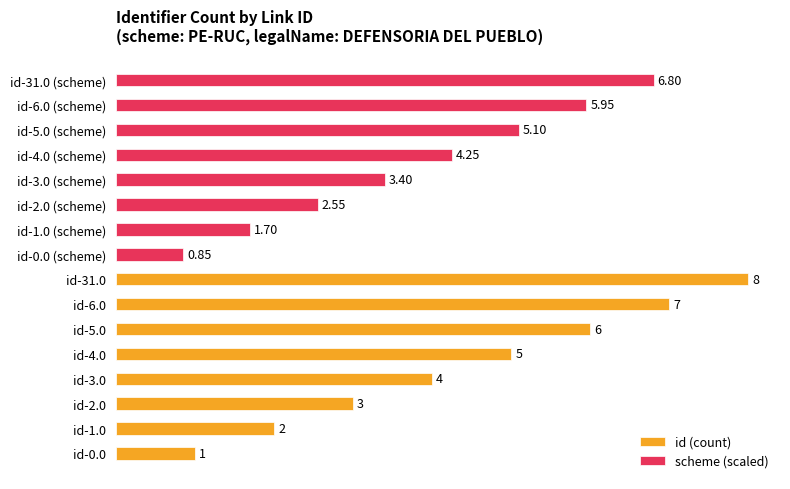

What is the spread (max minus min) of values at 0?

0.2